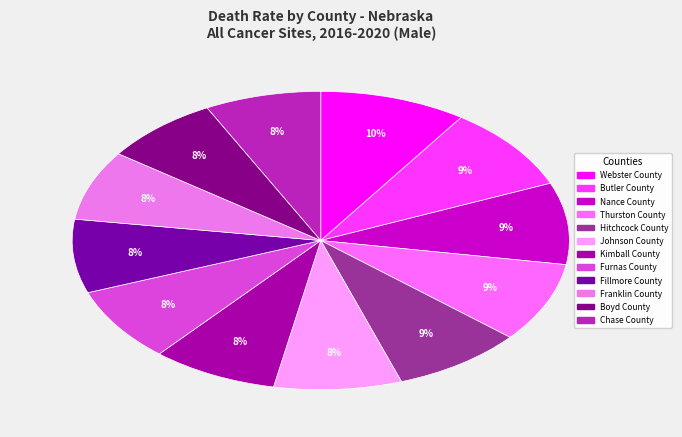

True or false: Johnson County accounts for 8% of the total.

True